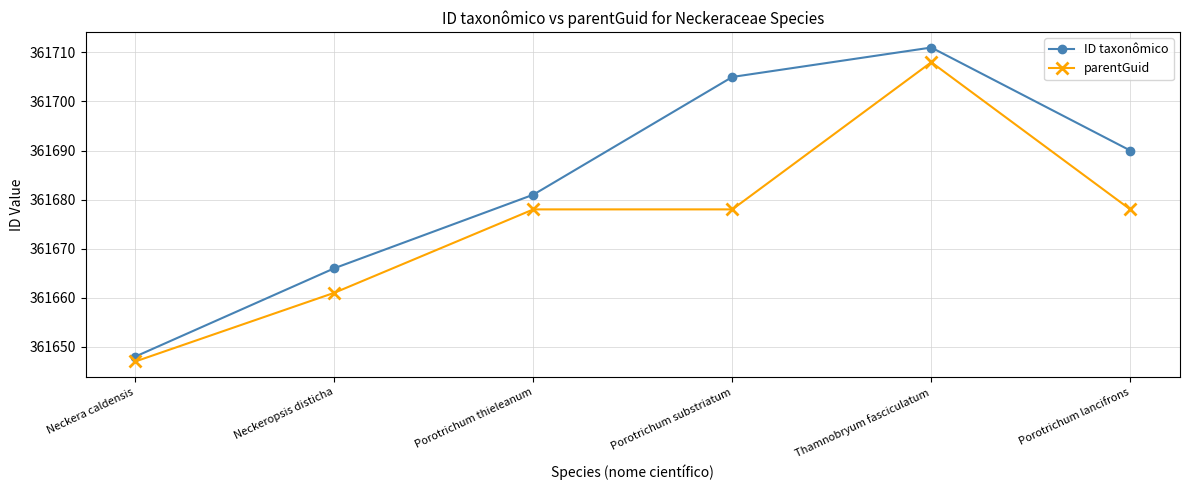

What is the sum of the parentGuid values at Porotrichum substriatum and Thamnobryum fasciculatum?

723386